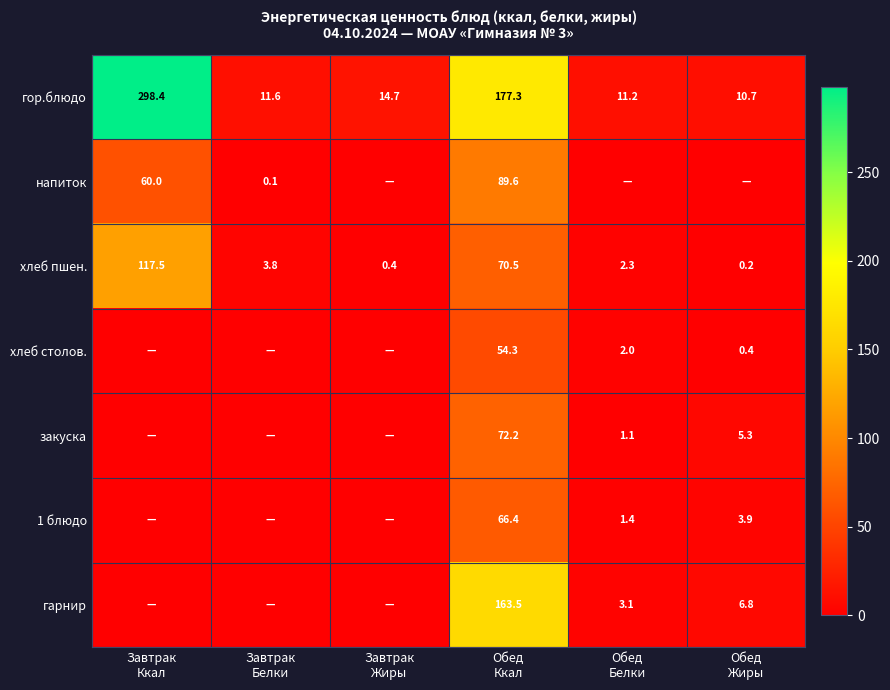

What is the sum of all гор.блюдо values?

523.9